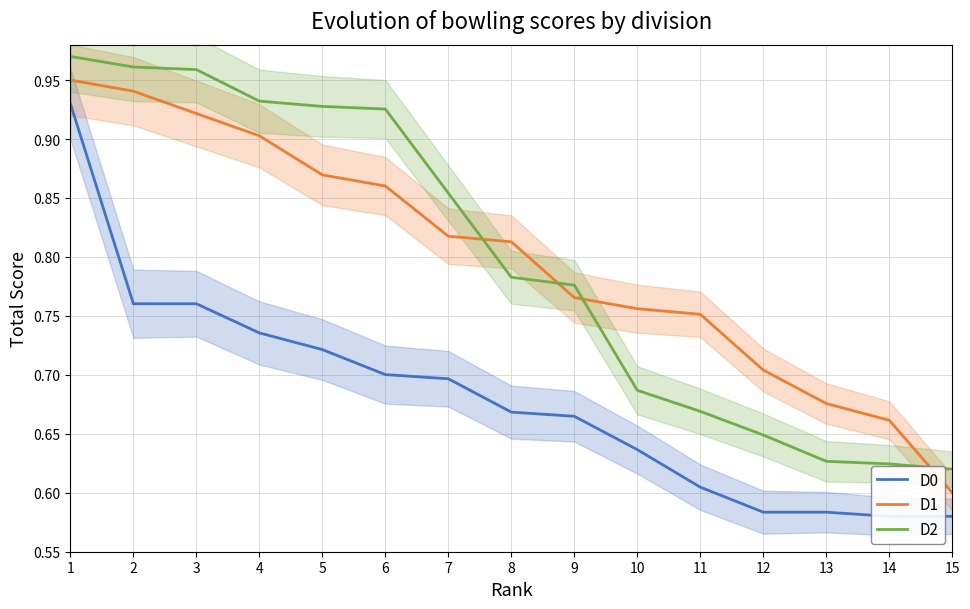

What is the approximate value of D0 at 10?

0.6